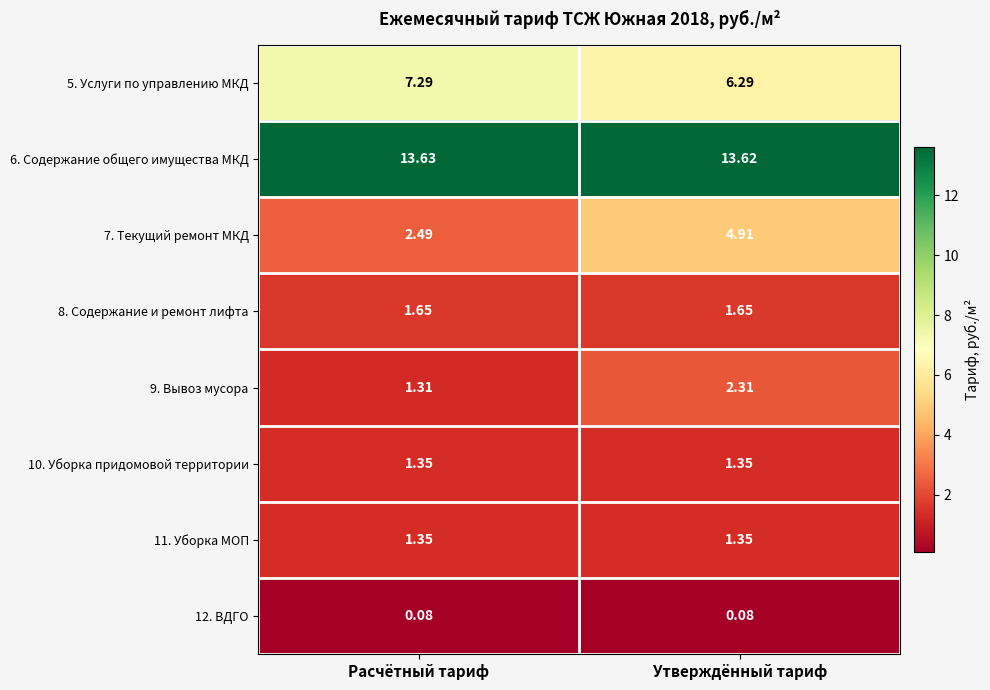

At which category is the sum across all series the highest?

Утверждённый тариф